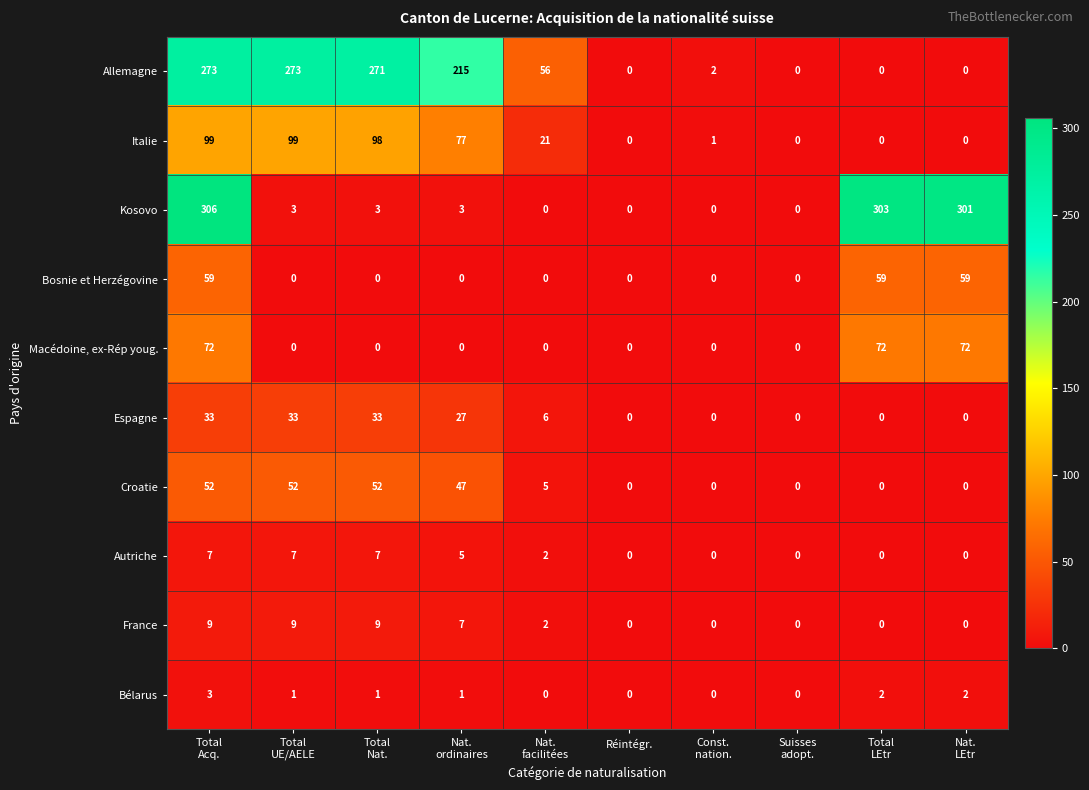

List the series in order of their peak value, highest first.

Kosovo, Allemagne, Italie, Macédoine, ex-Rép youg., Bosnie et Herzégovine, Croatie, Espagne, France, Autriche, Bélarus